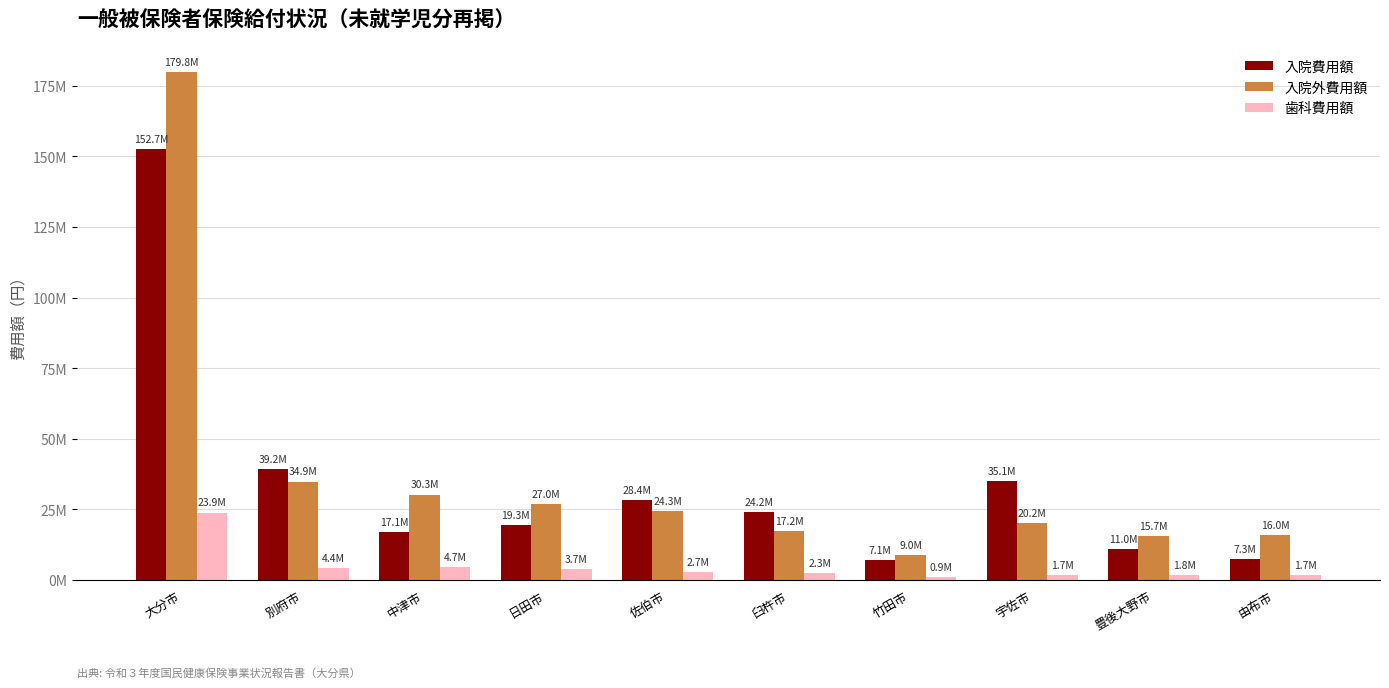

At which label is 入院外費用額 closest to 94380090?

別府市